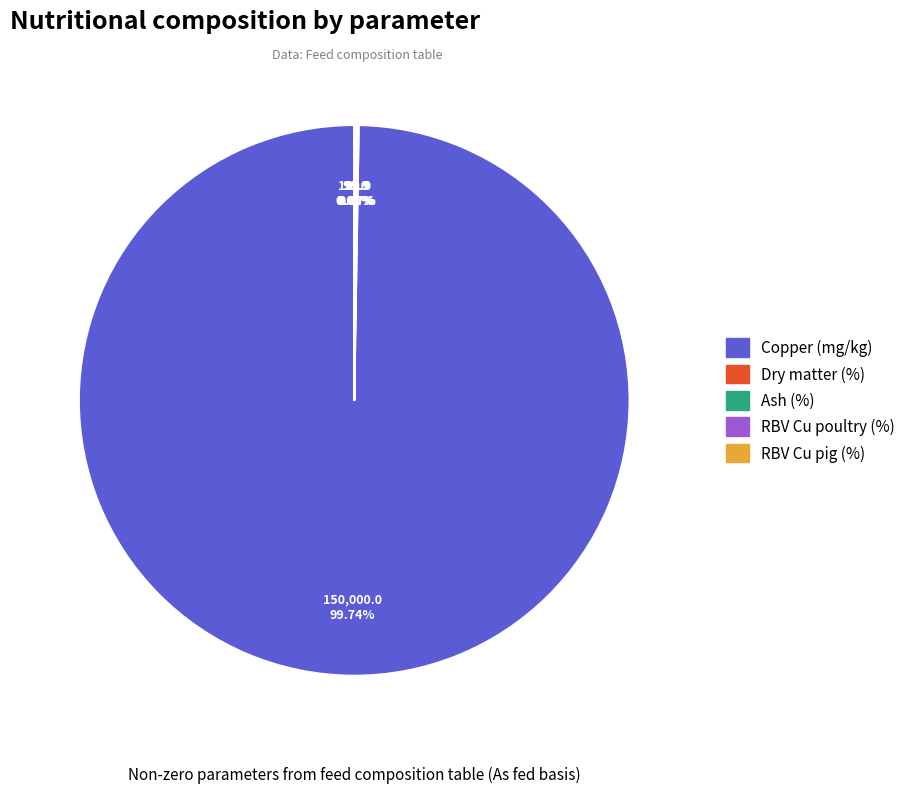

What is the majority slice?

Copper